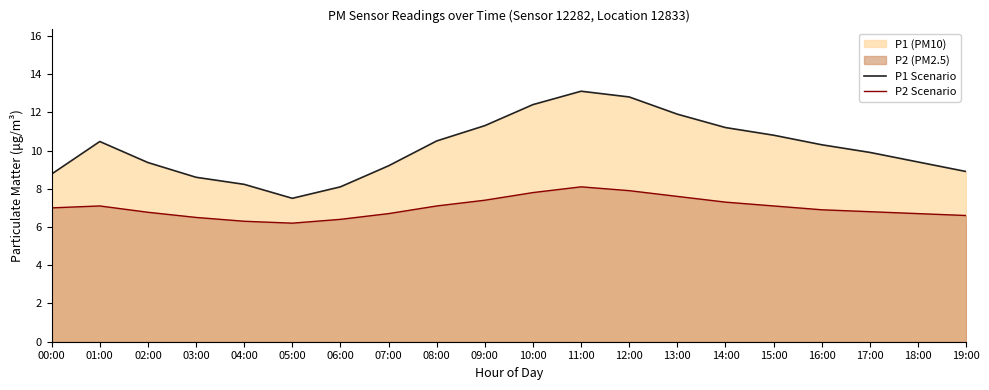

What is the difference between the highest and lowest values at 10:00?

4.6